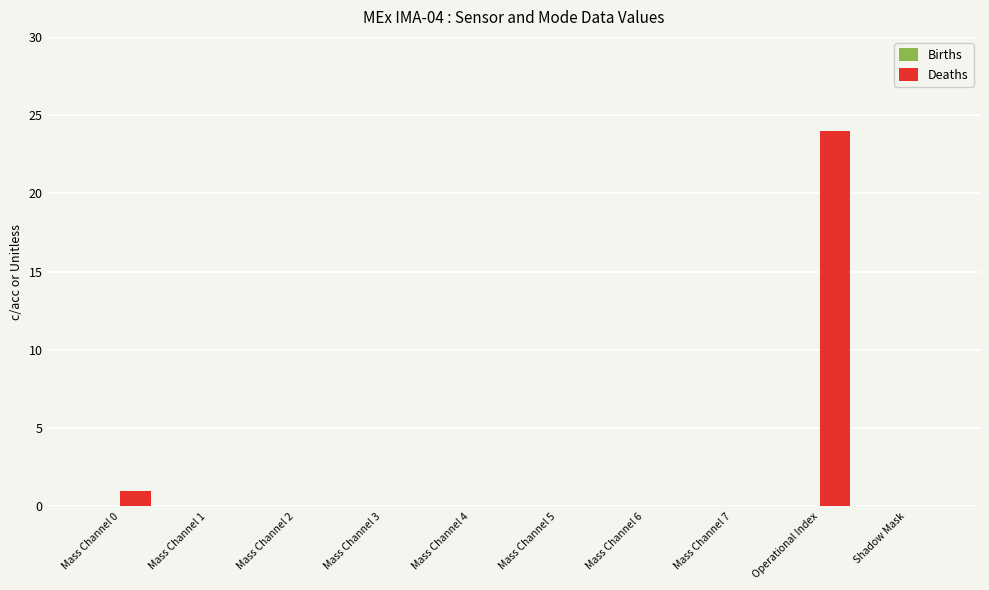

What is the sum of all values?

25